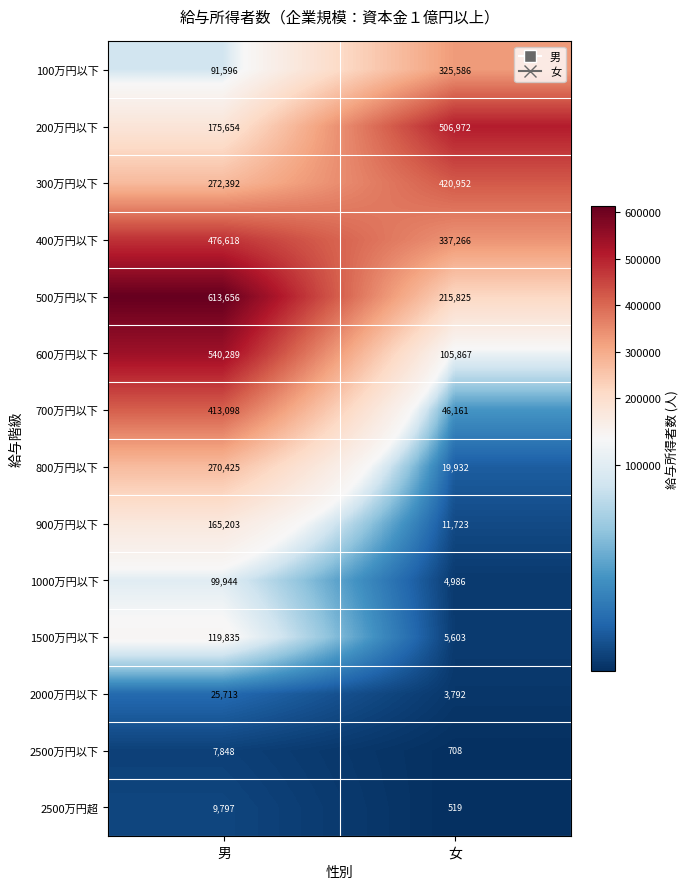

Count the number of categories in the chart.

2